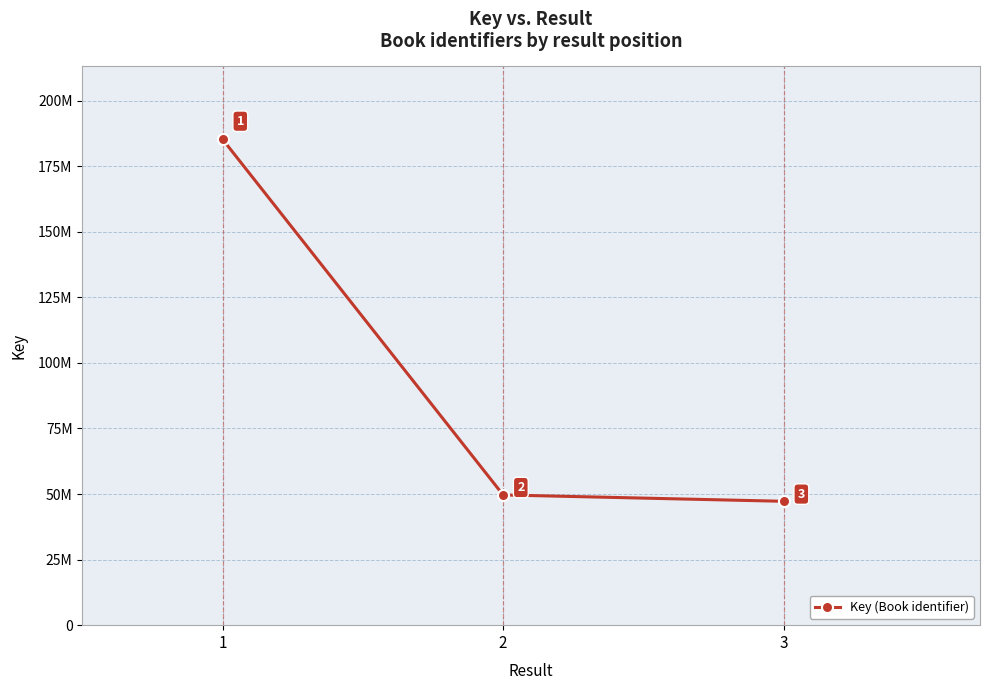

What is the sum of the values at 2 and 3?

96900066